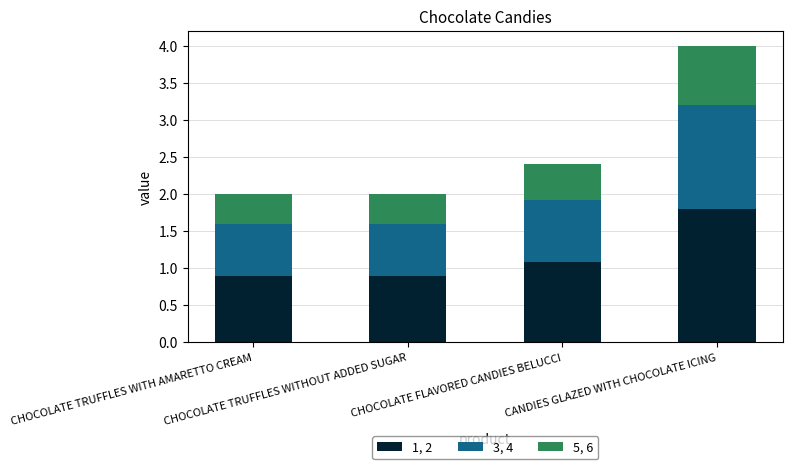

What is the lowest value of the 1, 2 series?

0.9